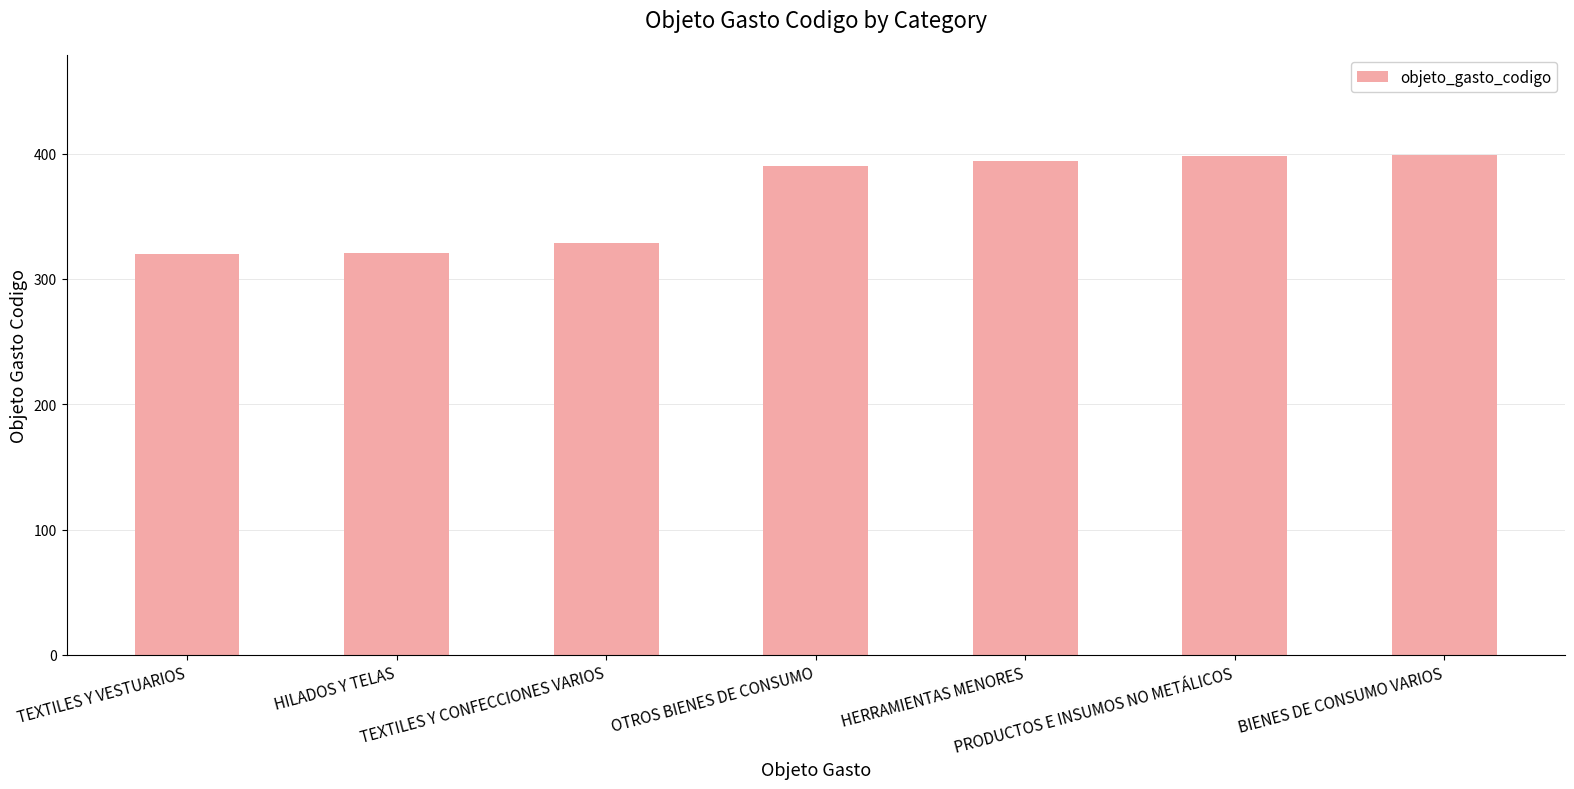

What is the greatest value displayed?

399